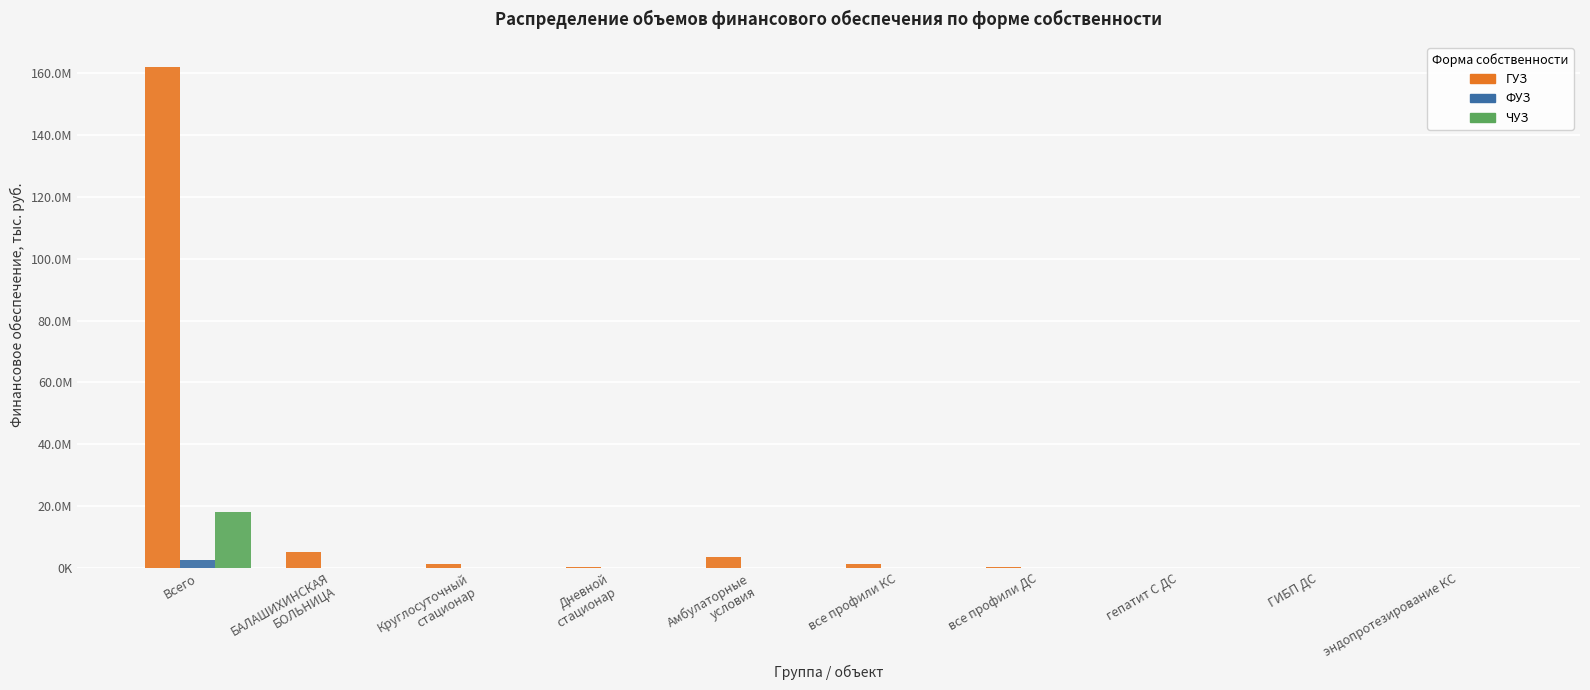

Which series changed the most between Всего and БАЛАШИХИНСКАЯ
БОЛЬНИЦА?

ГУЗ